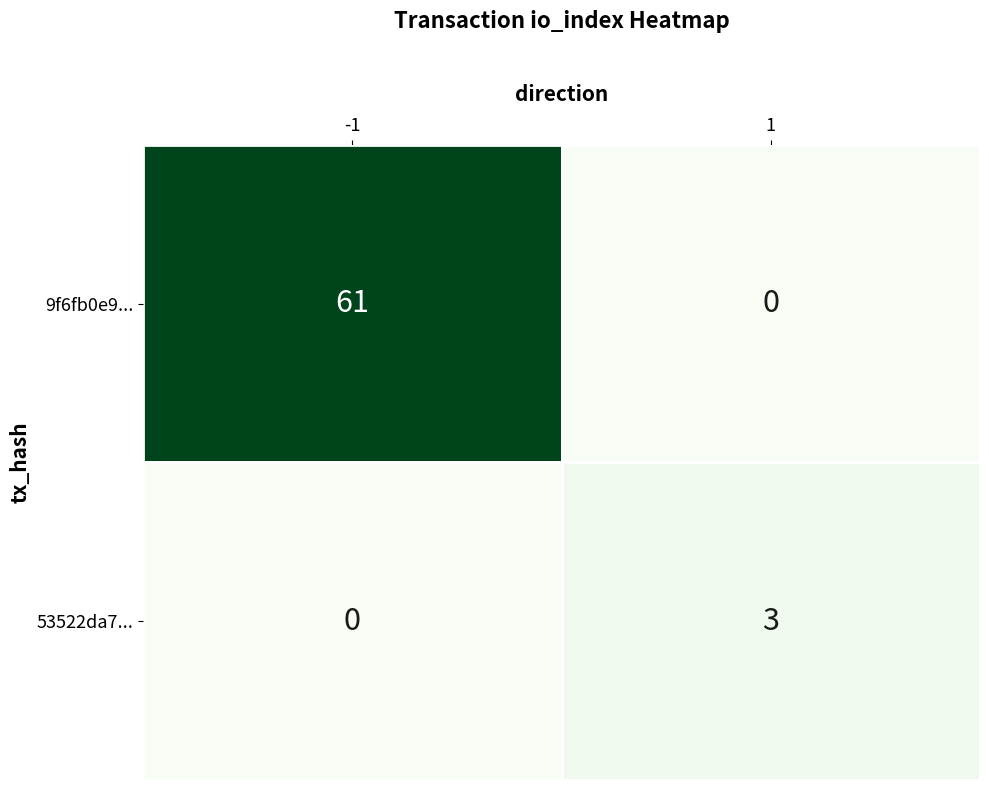

The 53522da7... series shows 0 at -1. True or false?

True